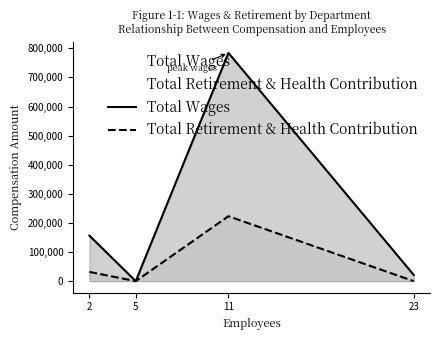

Is the value of Total Wages at 2 greater than the value of Total Retirement & Health Contribution at 23?

Yes